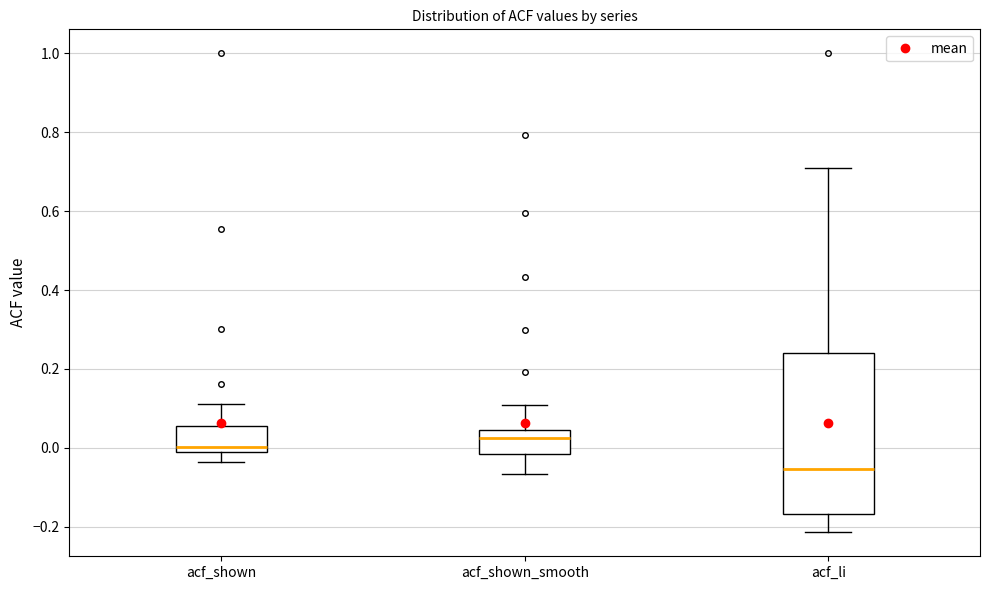

Reading left to right, transcribe this box plot: for each box, give where its median line is, the range the box spans, and where its two whiskers end, as read against the y-axis. The values are not printed on the chart, so give them approximately, as read against the axis.

acf_shown: median 0.00, box -0.02 to 0.06, whiskers -0.04 to 0.12
acf_shown_smooth: median 0.02, box -0.02 to 0.04, whiskers -0.06 to 0.10
acf_li: median -0.06, box -0.16 to 0.24, whiskers -0.22 to 0.72